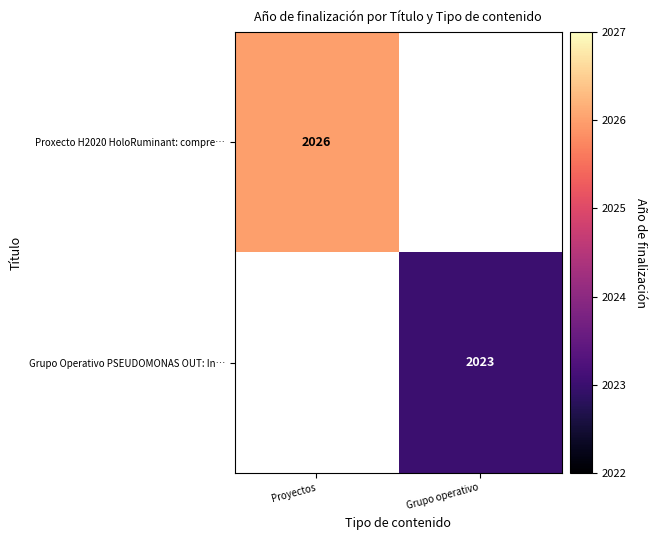

The Grupo Operativo PSEUDOMONAS OUT: In… series shows 2023.0 at Grupo operativo. True or false?

True